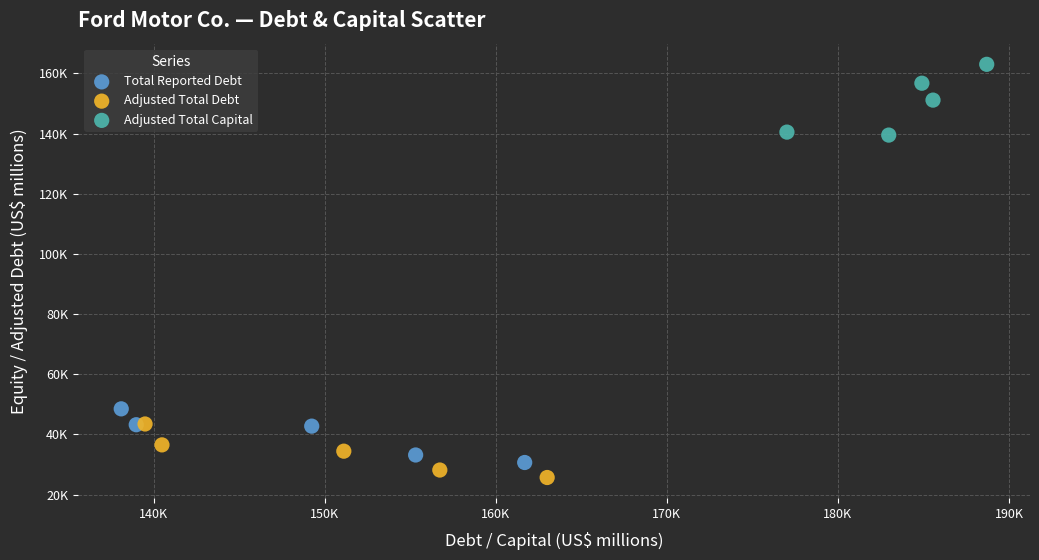

What are all the series names shown in the legend?

Total Reported Debt, Adjusted Total Debt, Adjusted Total Capital